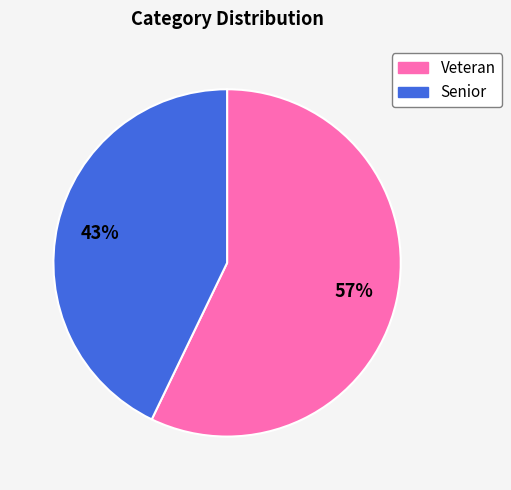

How many segments does this pie chart have?

2